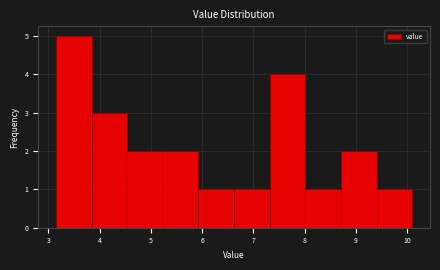

Reading left to right, transcribe this chart: for each bar, give the range it covers on the x-axis and its height. Neither the bar edges nor the heights are printed on the chart, so give them approximately, as read against the axes.

3.2 to 3.8: 5
3.8 to 4.5: 3
4.5 to 5.2: 2
5.2 to 5.9: 2
5.9 to 6.6: 1
6.6 to 7.3: 1
7.3 to 8.0: 4
8.0 to 8.7: 1
8.7 to 9.4: 2
9.4 to 10.1: 1